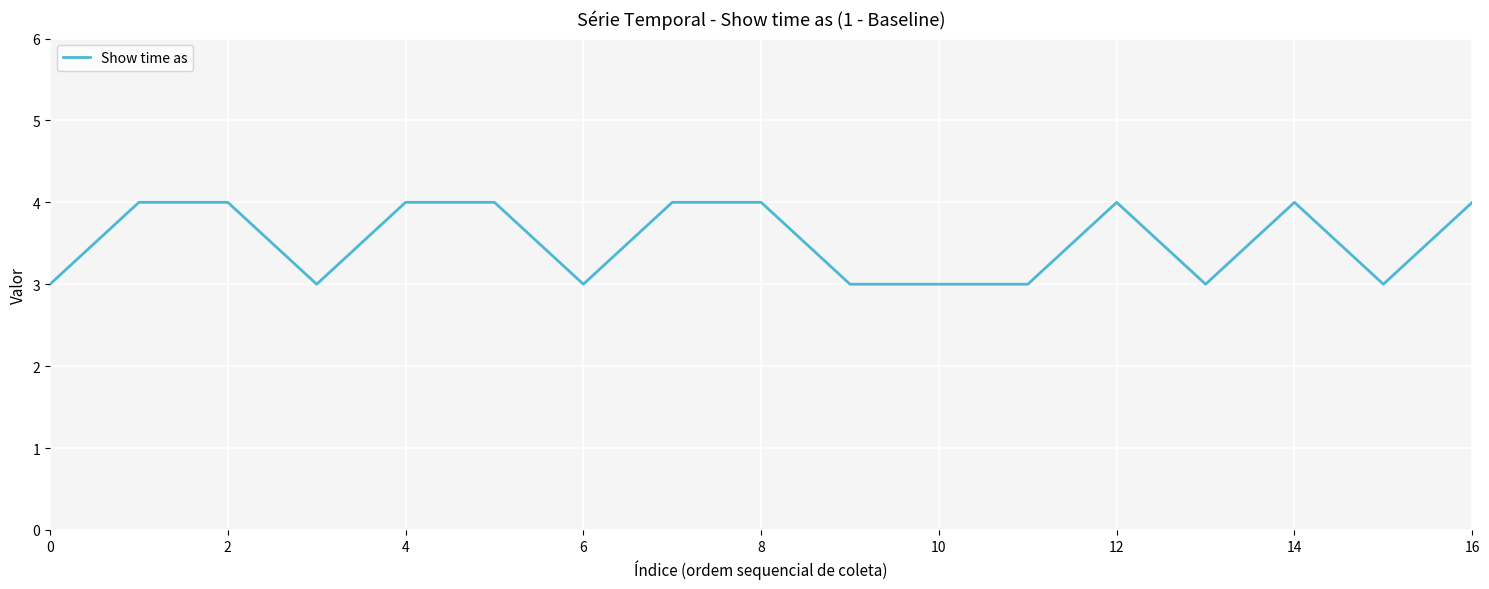

Reading left to right, transcribe all the data shown in this chart.

3	4	4	3	4	4	3	4	4	3	3	3	4	3	4	3	4